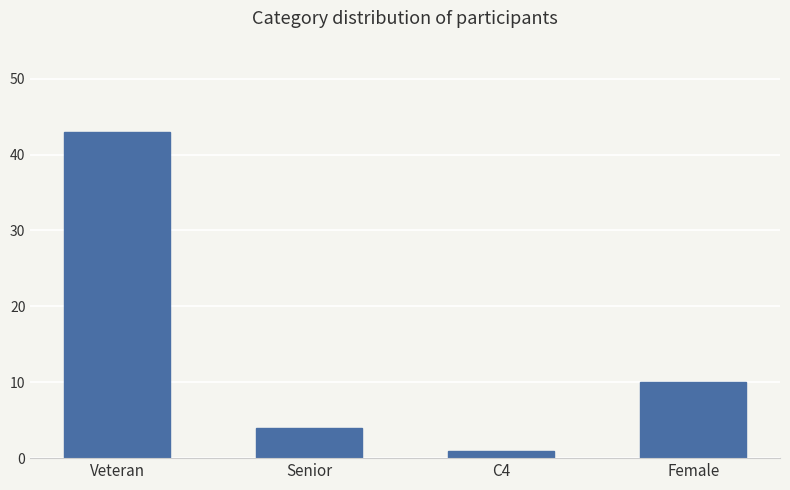

What is the maximum value shown in the chart?

43